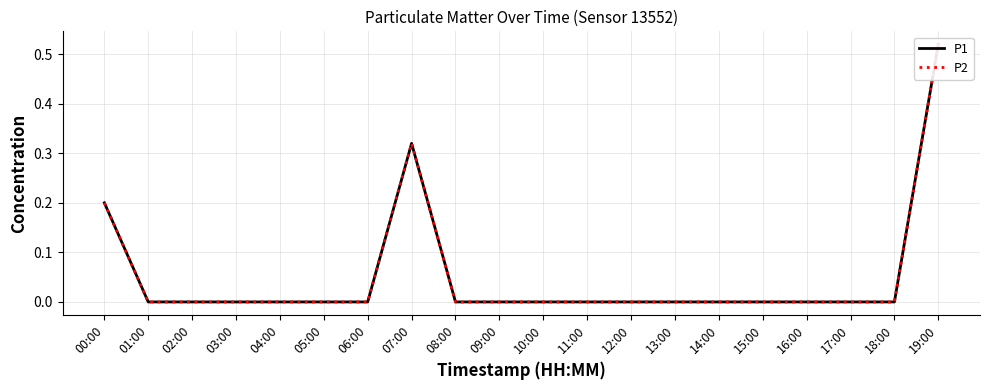

The P2 series shows -0.2 at 16:00. True or false?

False